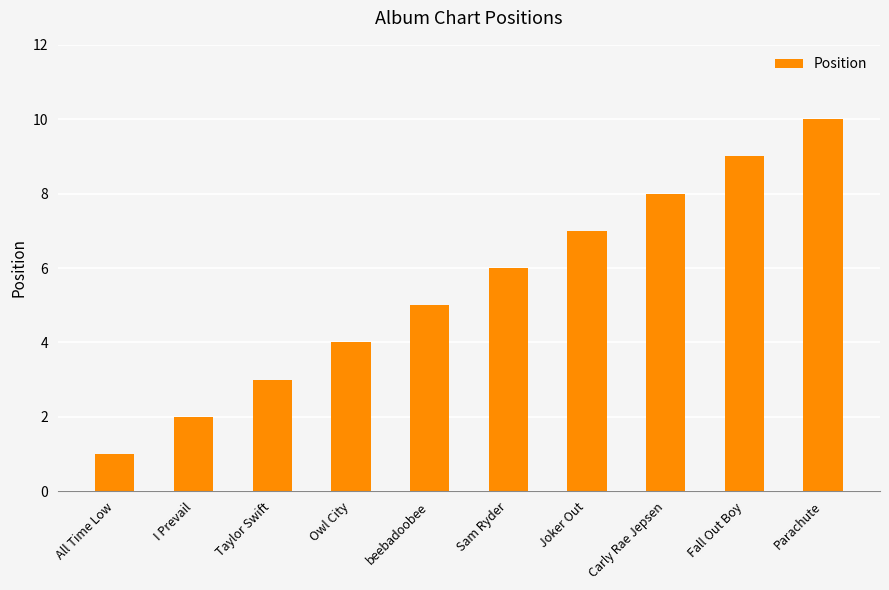

At which category does the chart reach its minimum across all series?

All Time Low